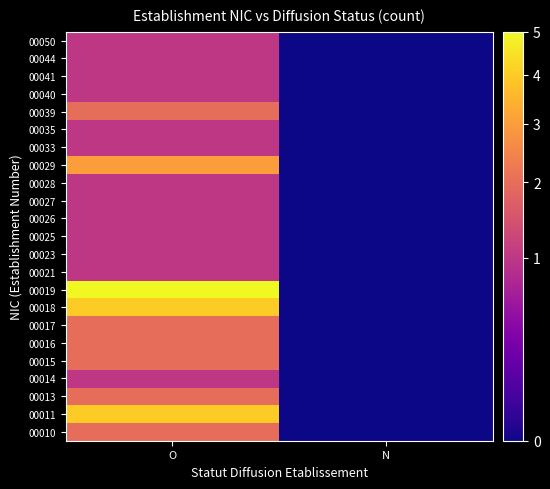

Reading left to right, list all the values displayed in this chart.

00010: O=2	N=0
00011: O=4	N=0
00013: O=2	N=0
00014: O=1	N=0
00015: O=2	N=0
00016: O=2	N=0
00017: O=2	N=0
00018: O=4	N=0
00019: O=5	N=0
00021: O=1	N=0
00023: O=1	N=0
00025: O=1	N=0
00026: O=1	N=0
00027: O=1	N=0
00028: O=1	N=0
00029: O=3	N=0
00033: O=1	N=0
00035: O=1	N=0
00039: O=2	N=0
00040: O=1	N=0
00041: O=1	N=0
00044: O=1	N=0
00050: O=1	N=0